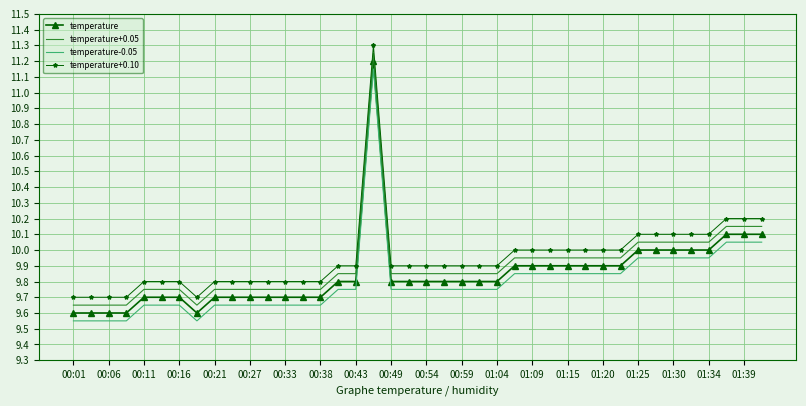

True or false: temperature-0.05 and temperature+0.05 cross at least once.

False